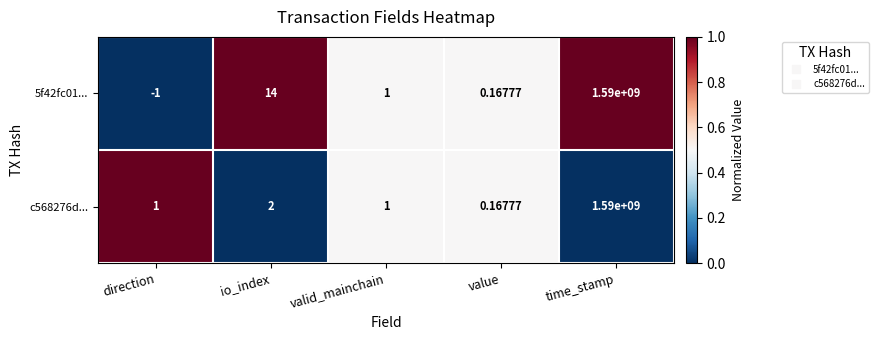

At which category is the sum across all series the highest?

time_stamp